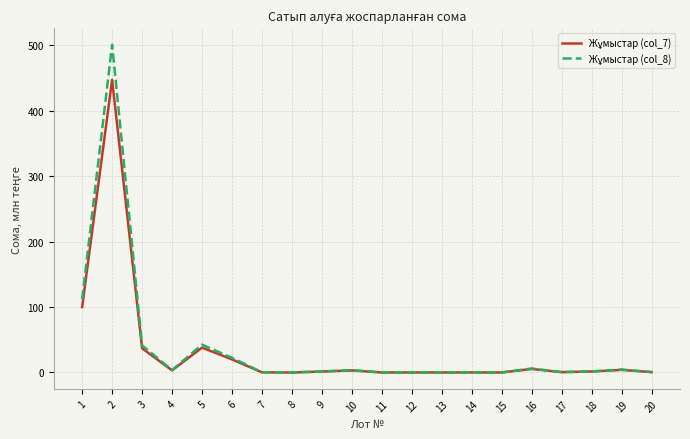

What is the total value across all series at 2?

948.2